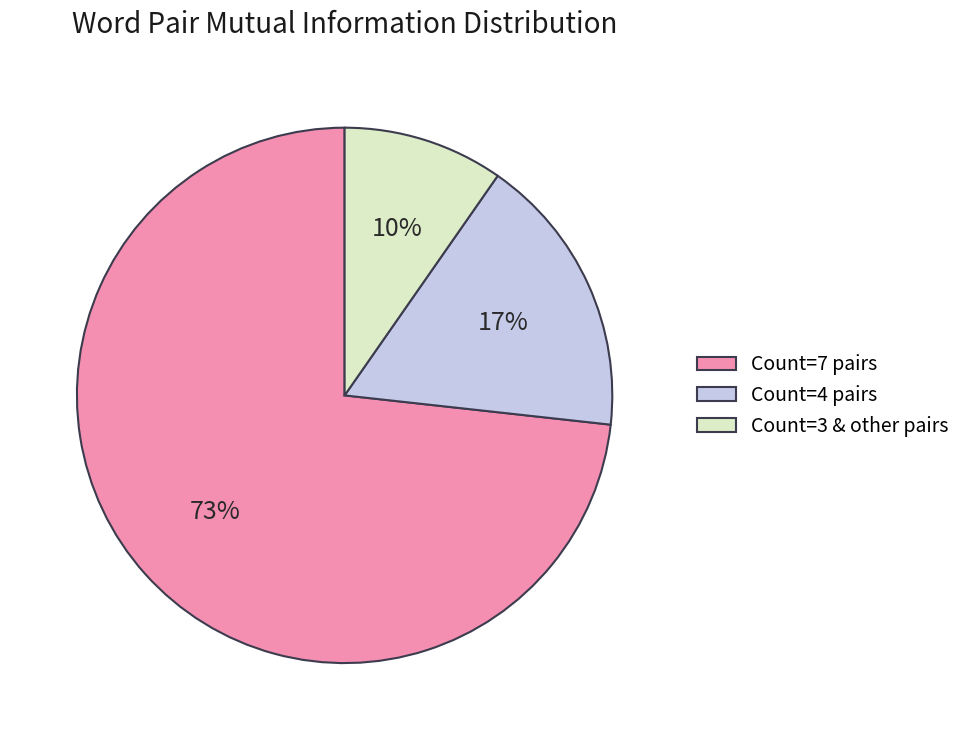

Which slice is the smallest?

Count=3 & other pairs